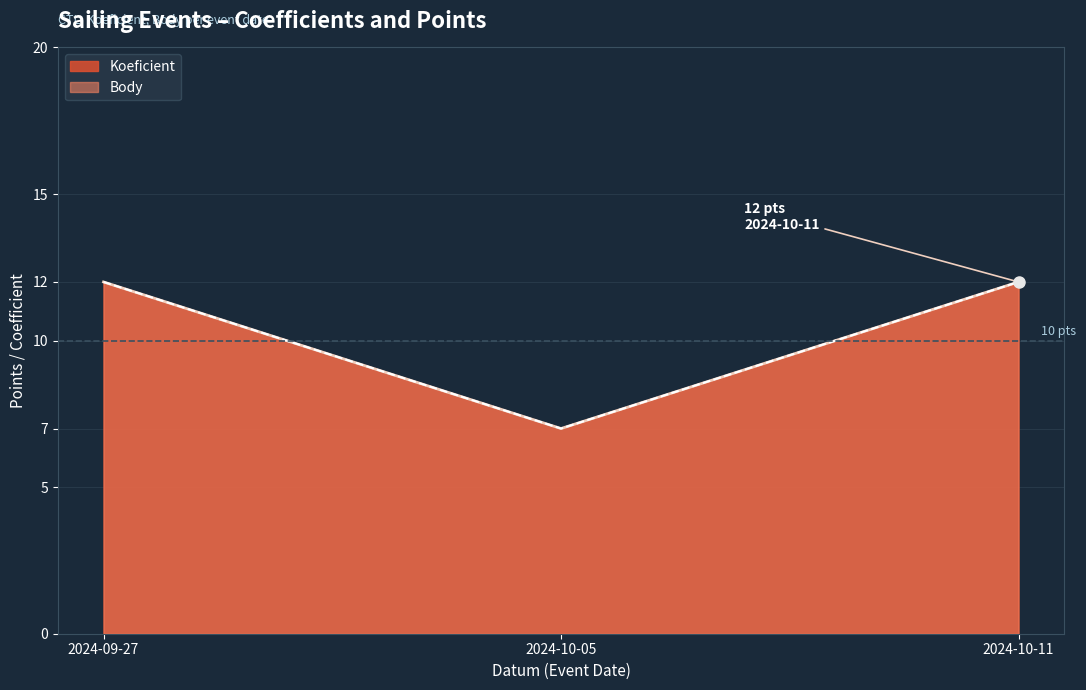

What value does the Koeficient series have at 2024-10-11?

12